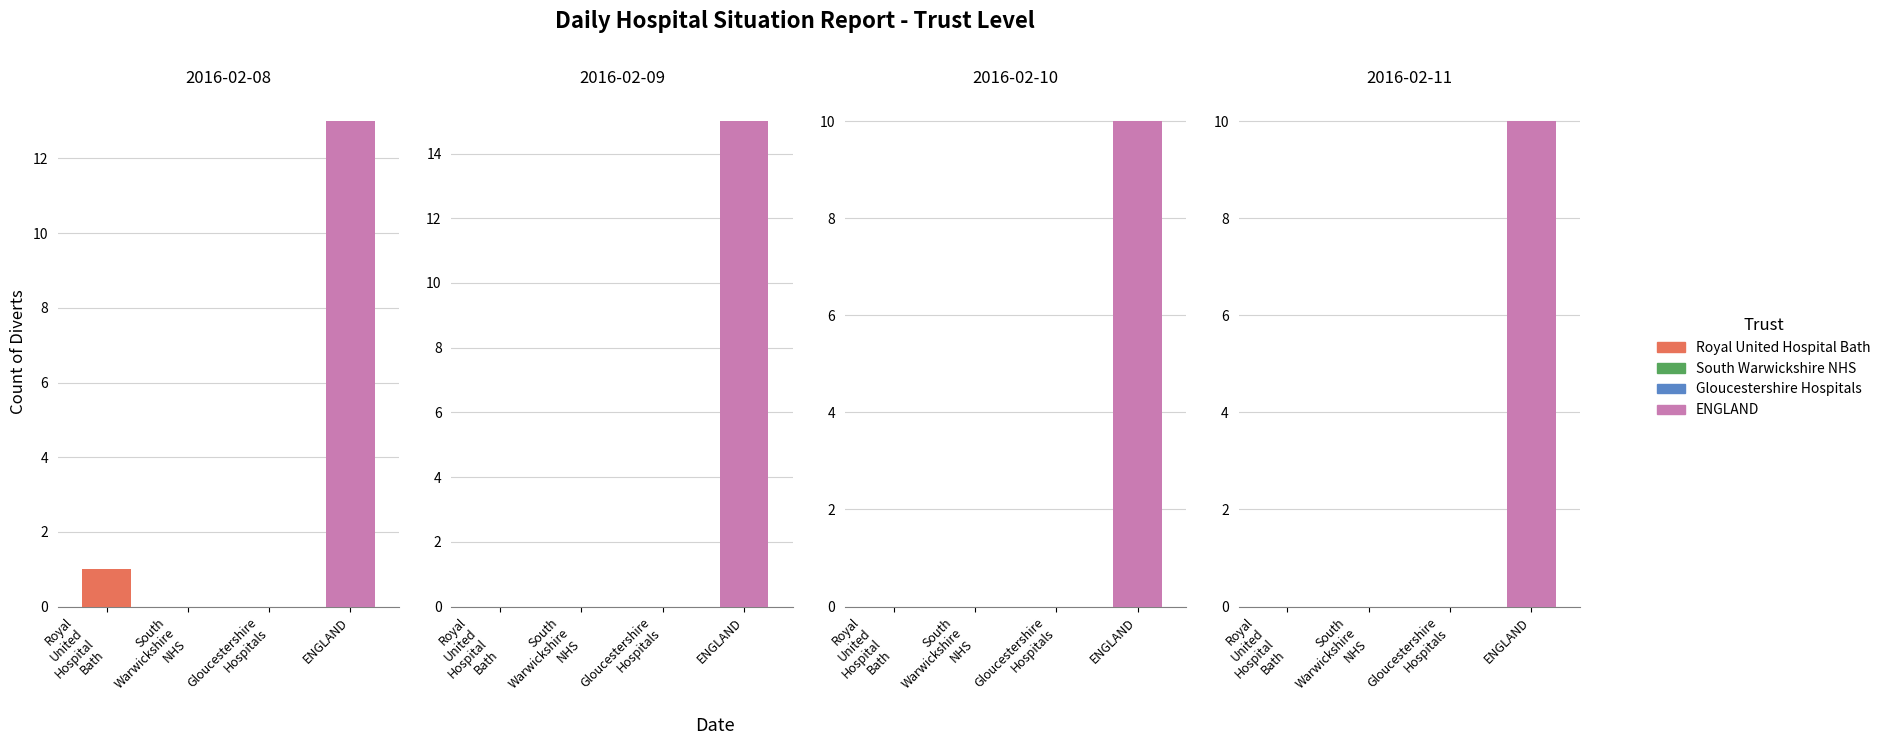

Reading left to right, extract all data points from this chart.

Royal United Hospital Bath: 0=1	1=0	2=0	3=0
South Warwickshire NHS: 0=0	1=0	2=0	3=0
Gloucestershire Hospitals: 0=0	1=0	2=0	3=0
ENGLAND: 0=13	1=15	2=10	3=10